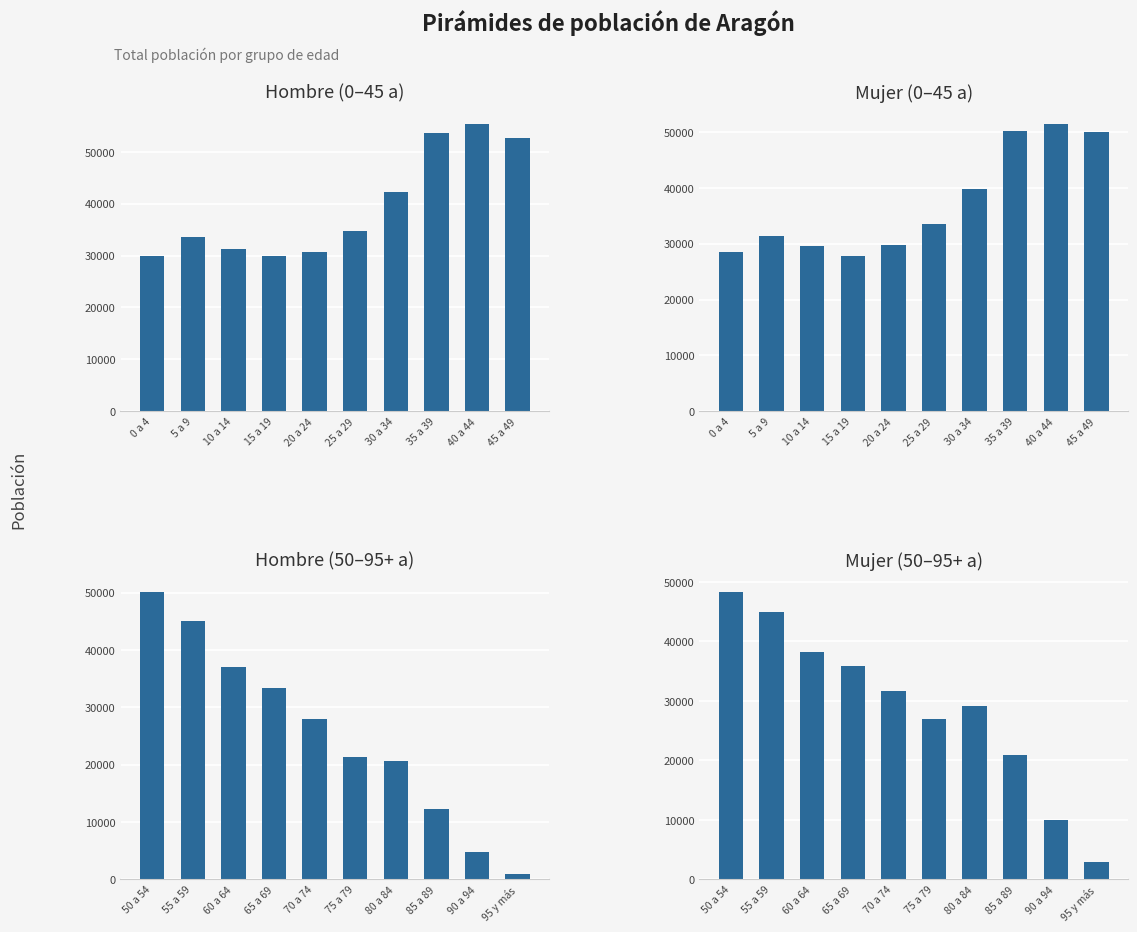

List the series in order of their overall mean, highest first.

Hombre (0–45 a), Mujer (0–45 a), Mujer (50–95+ a), Hombre (50–95+ a)